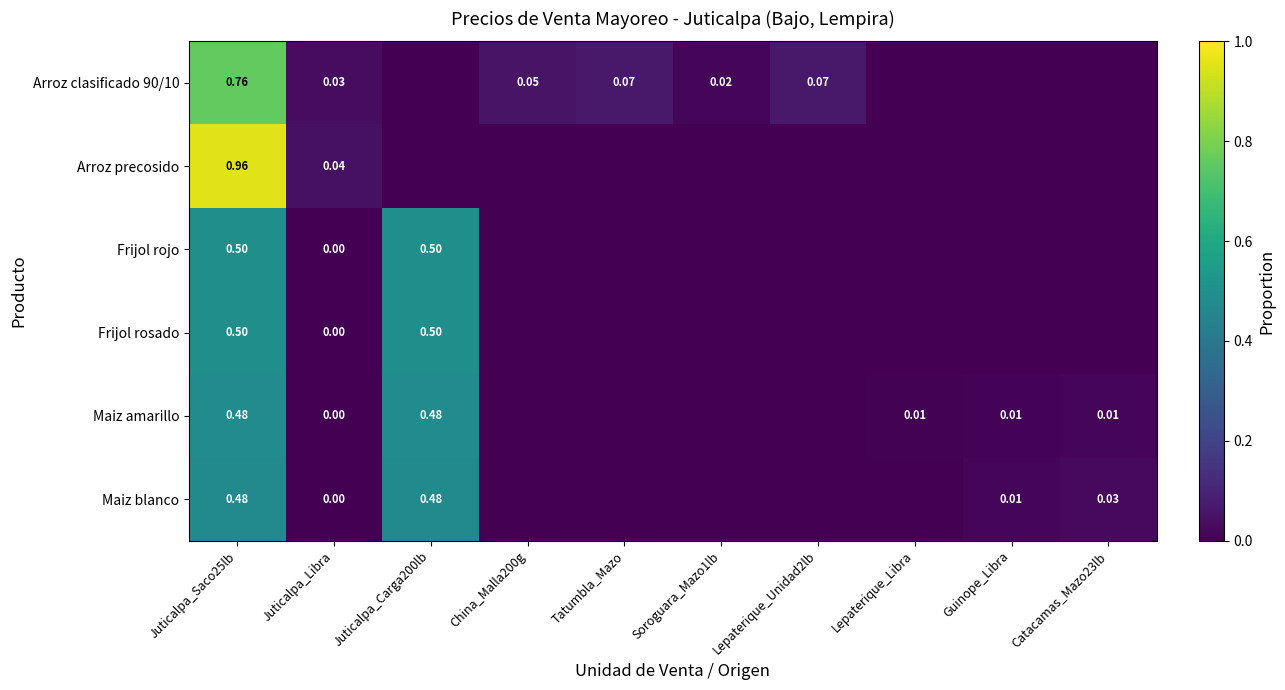

Rank the series at Juticalpa_Carga200lb from lowest to highest value.

Arroz clasificado 90/10, Arroz precosido, Maiz blanco, Maiz amarillo, Frijol rosado, Frijol rojo